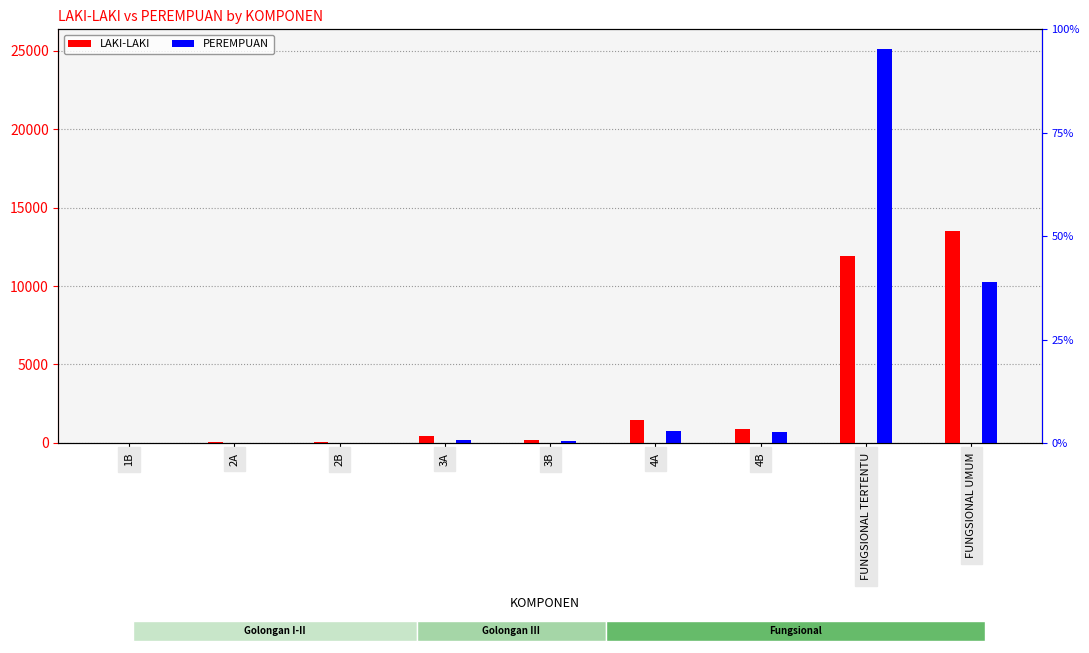

Reading right to left, what are all the values shown in this chart?

LAKI-LAKI: 13527	11902	881	1458	203	441	29	32	1
PEREMPUAN: 10252	25117	667	781	133	165	8	12	0